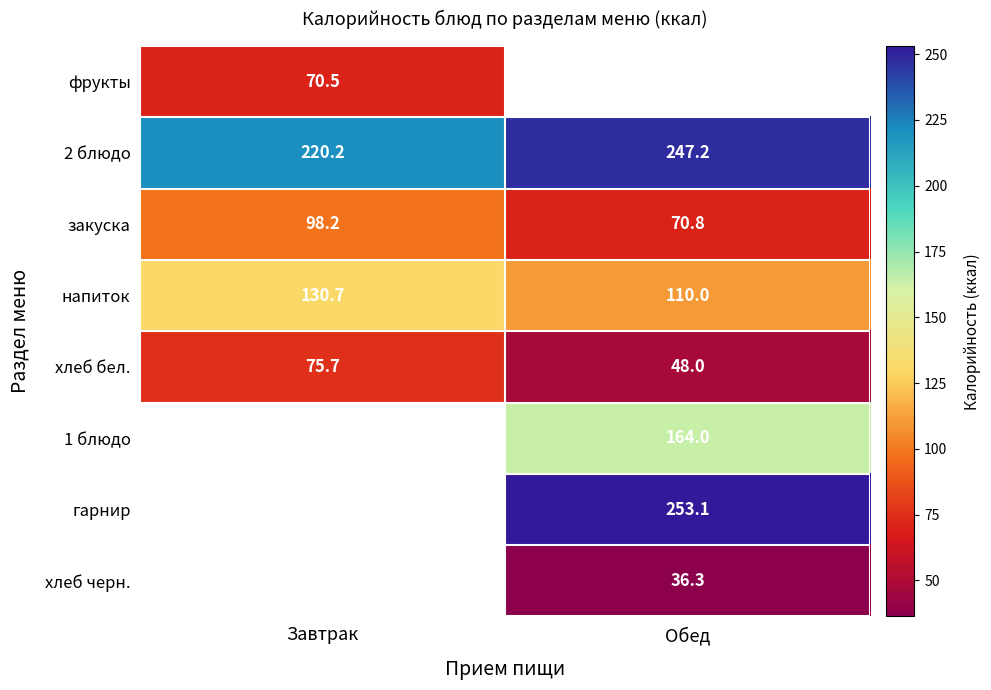

The хлеб черн. series shows 17.8 at Обед. True or false?

False